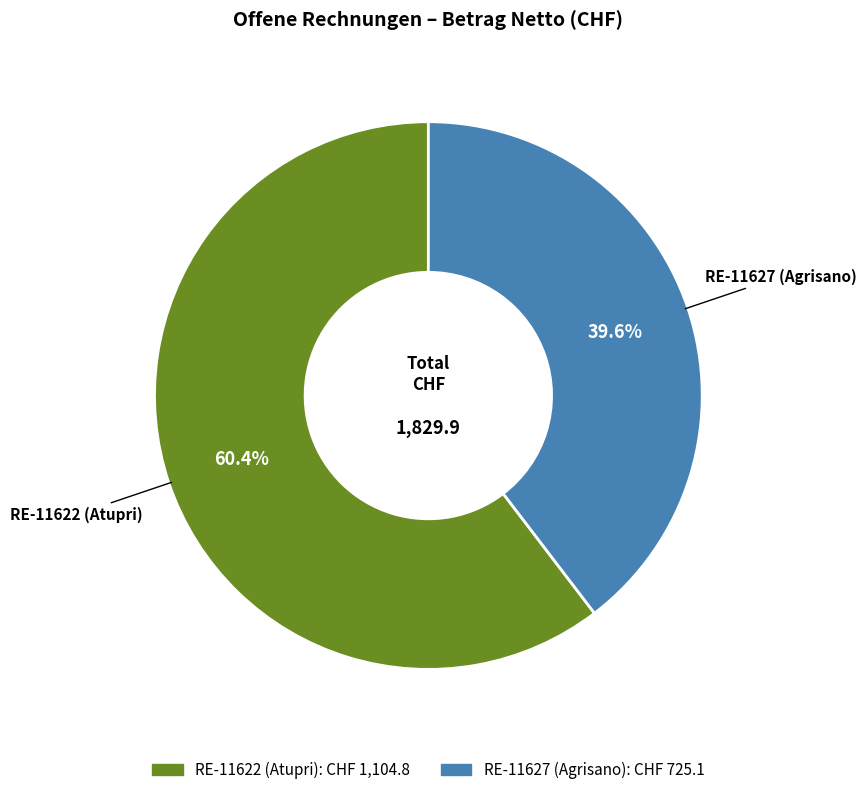

What percentage is the RE-11622 (Atupri) slice, to the nearest percent?

60%